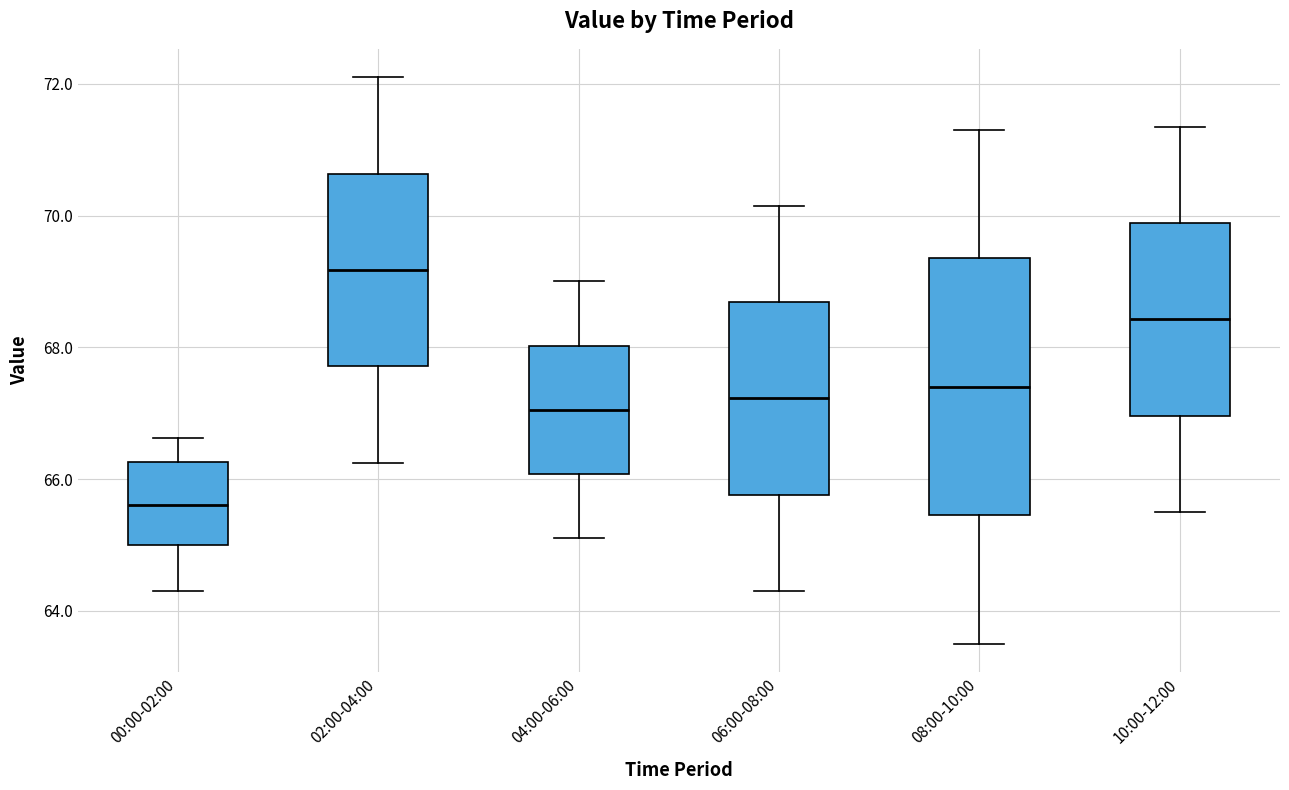

Where does the upper whisker of the box for 00:00-02:00 end on the y-axis? The values are not printed on the chart, so give them approximately, as read against the axis.

66.6